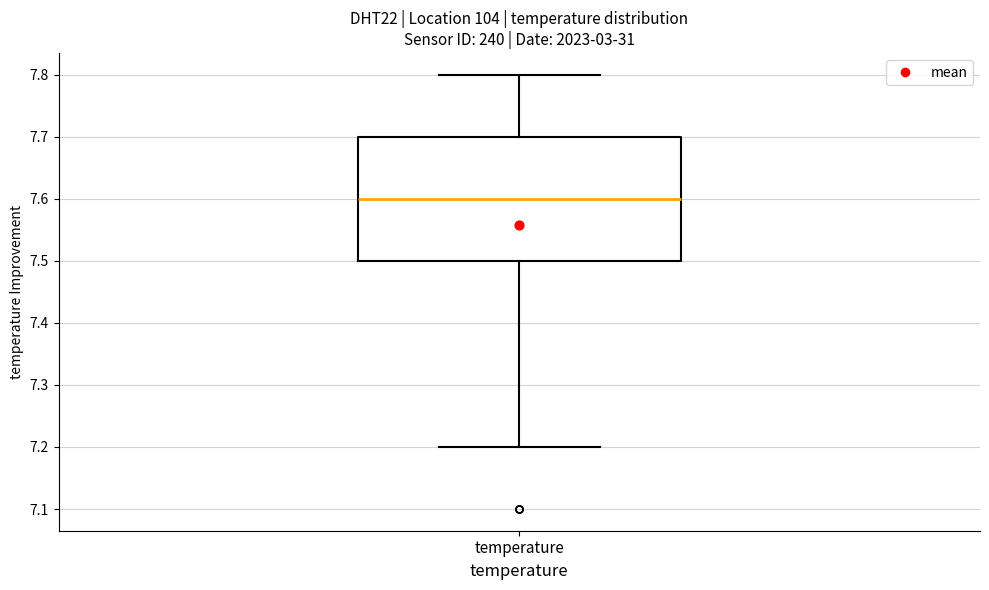

Where does the lower whisker of the box for temperature end on the y-axis? The values are not printed on the chart, so give them approximately, as read against the axis.

7.2